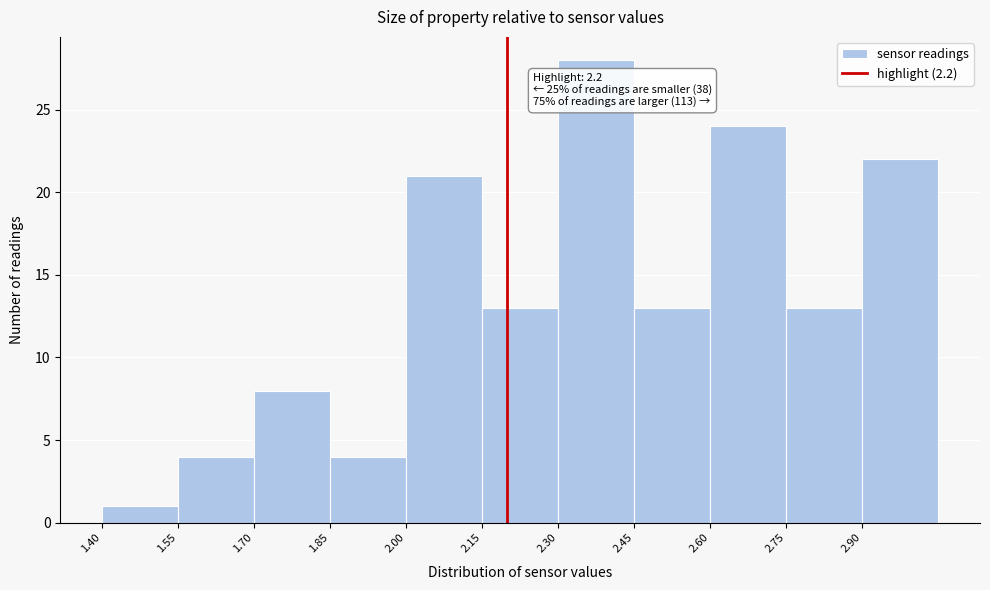

Which range on the x-axis has the tallest bar?

2.30 to 2.45